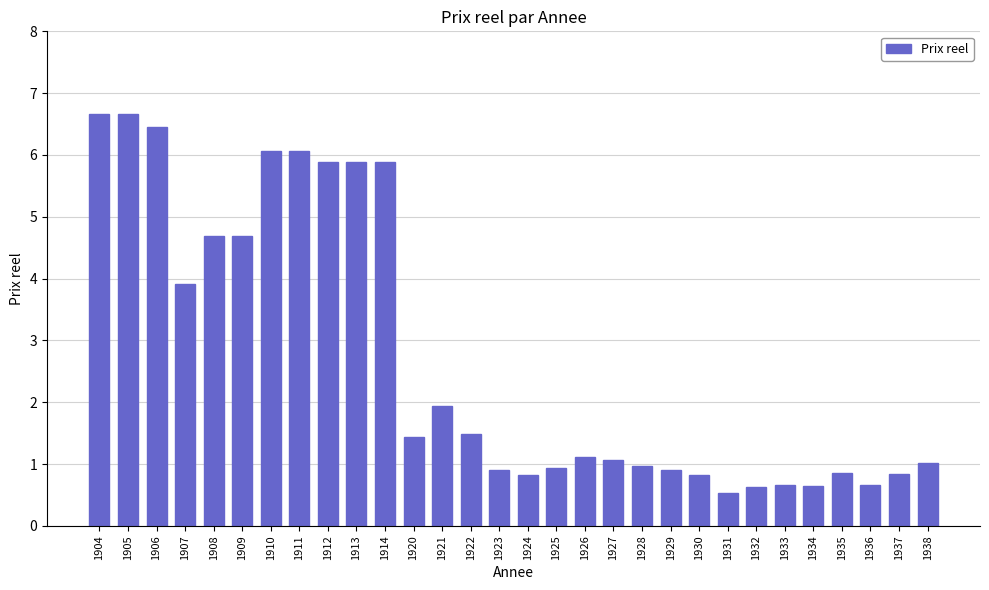

What is the change in value from 1906 to 1913?

-0.6